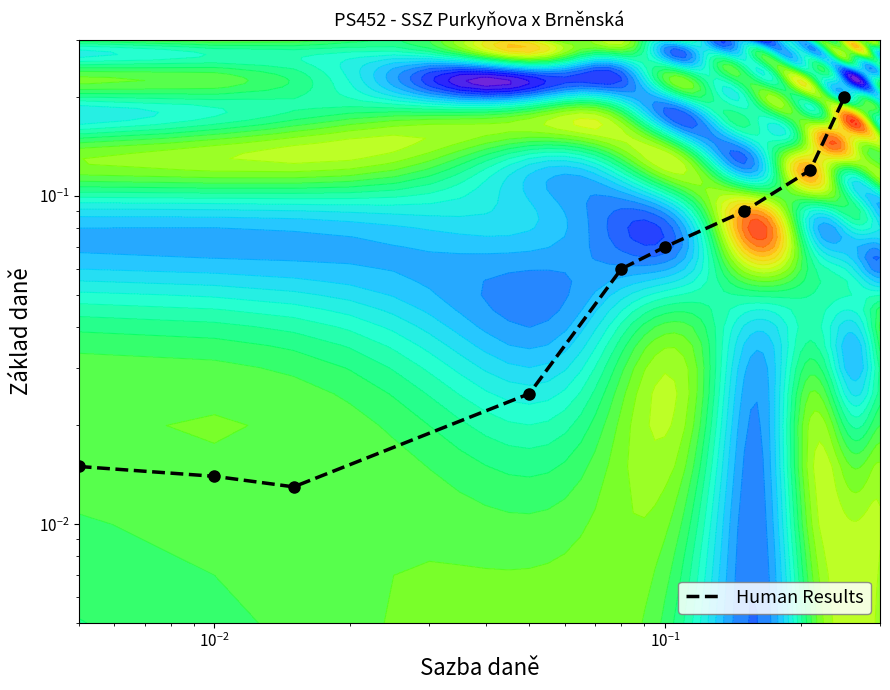

What is the difference between the second highest and second lowest values?

0.1